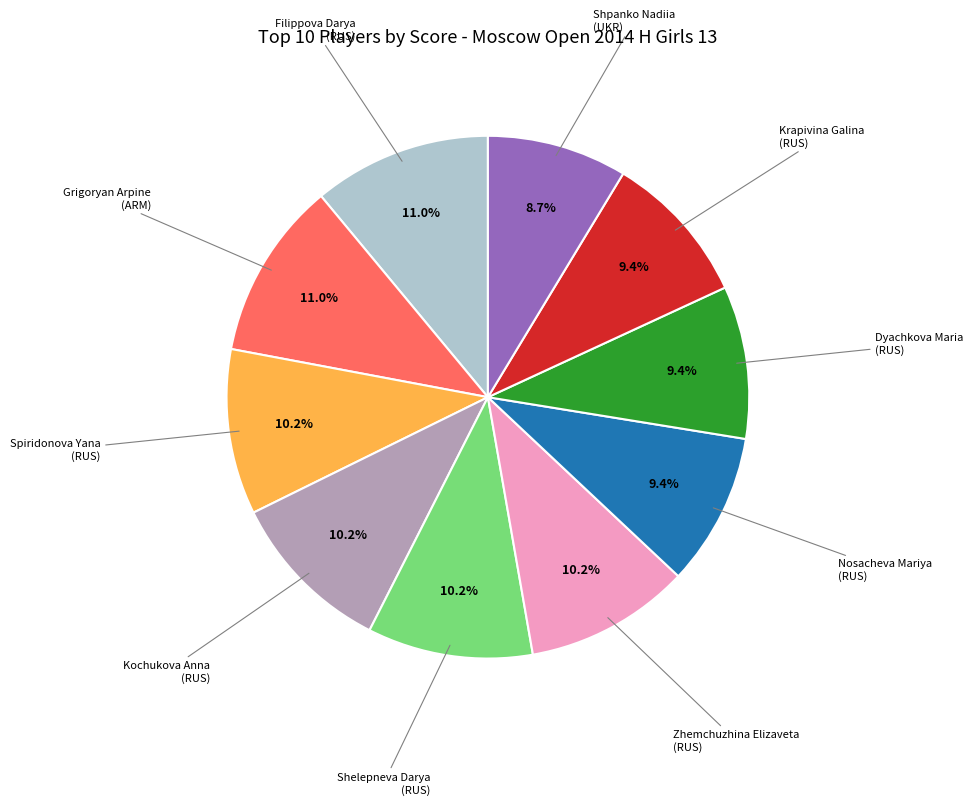

True or false: Krapivina Galina accounts for 19% of the total.

False